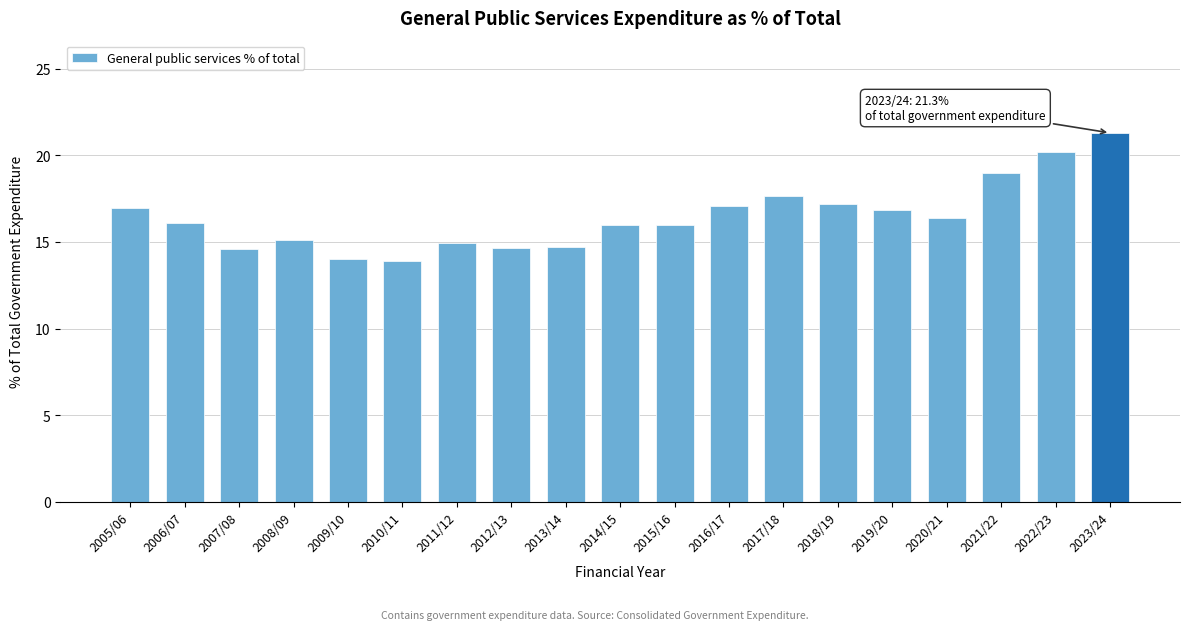

Is it true that the value at 2009/10 is 14.0?

True